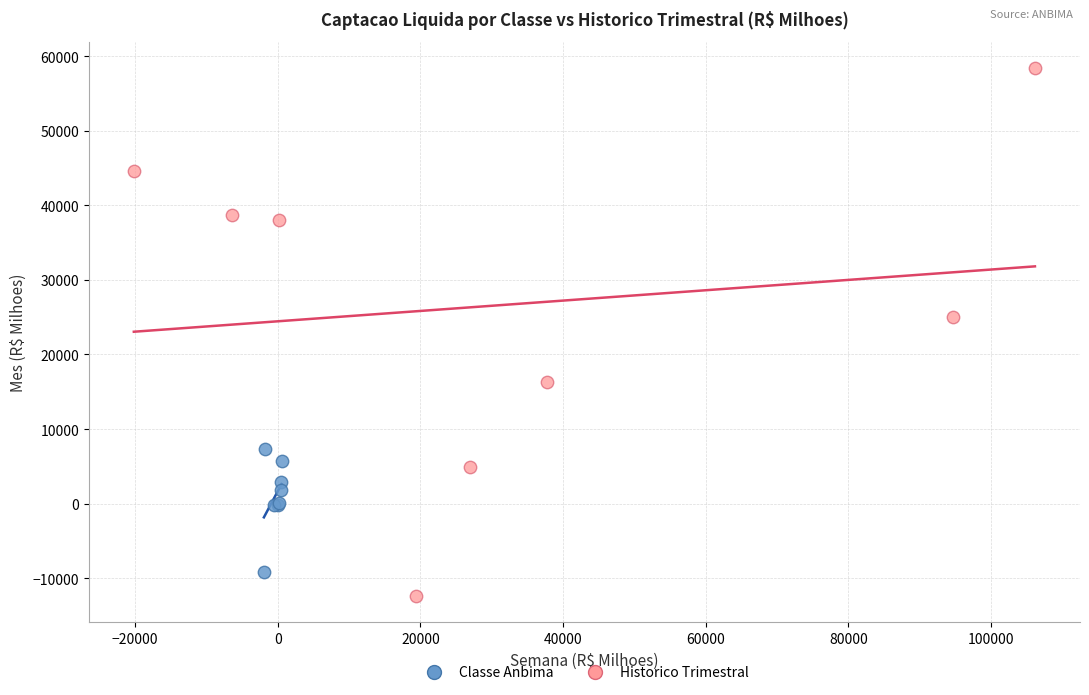

Which series reaches the maximum Y coordinate?

Historico Trimestral